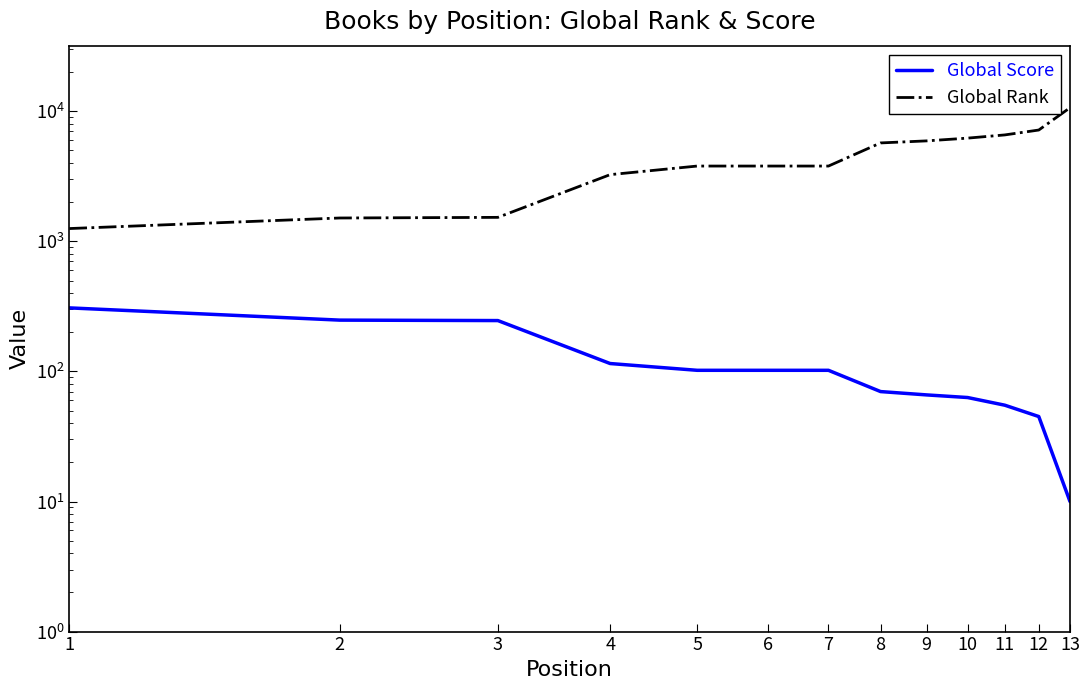

How many data points does each series have?

13